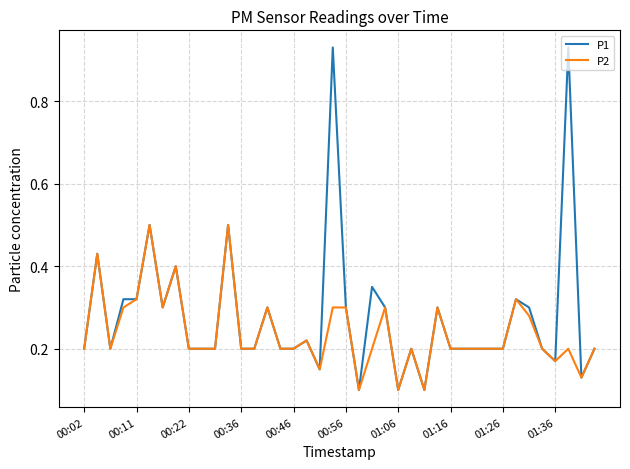

What are all the series names shown in the legend?

P1, P2